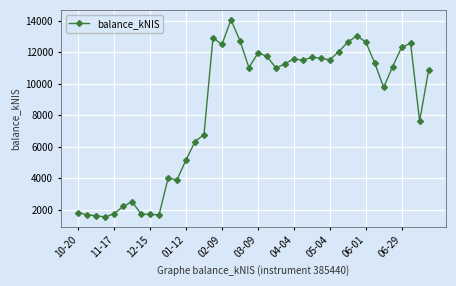

True or false: there are more than 1 points higher than both neighbors.

True